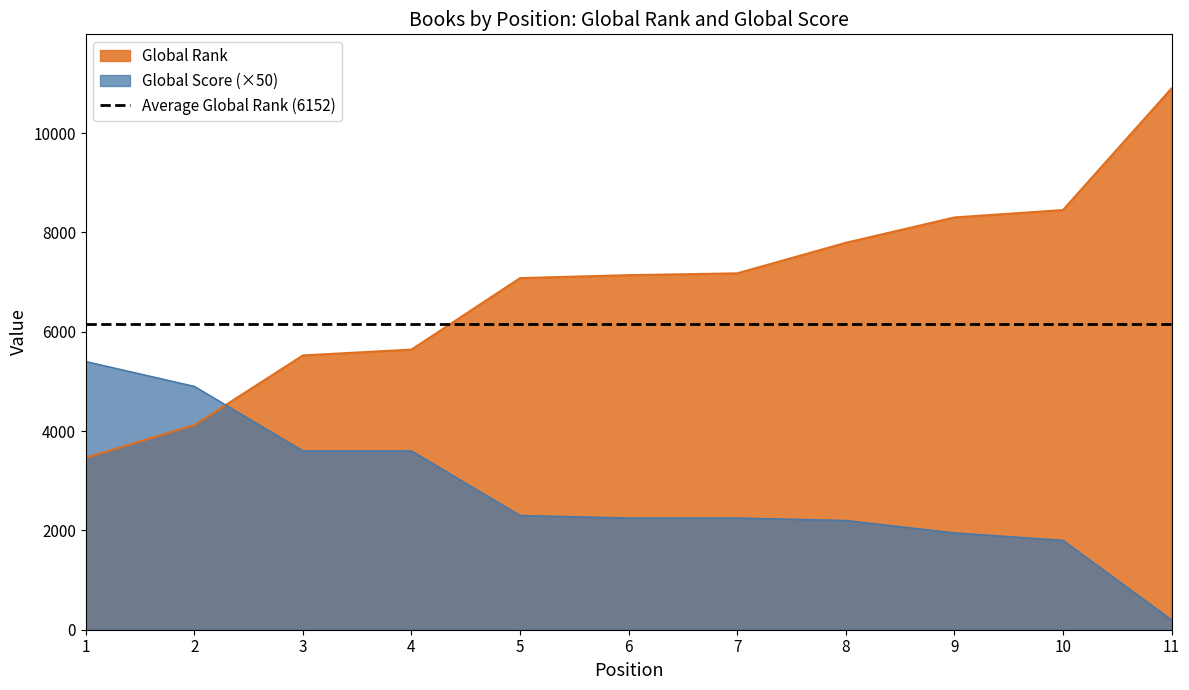

Rank the series by their average value, from highest to lowest.

Global Rank, Global Score